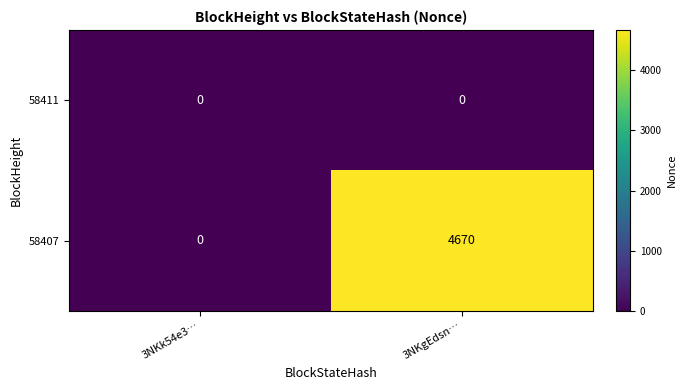

Reading right to left, extract all data points from this chart.

58411: 0	0
58407: 4670	0